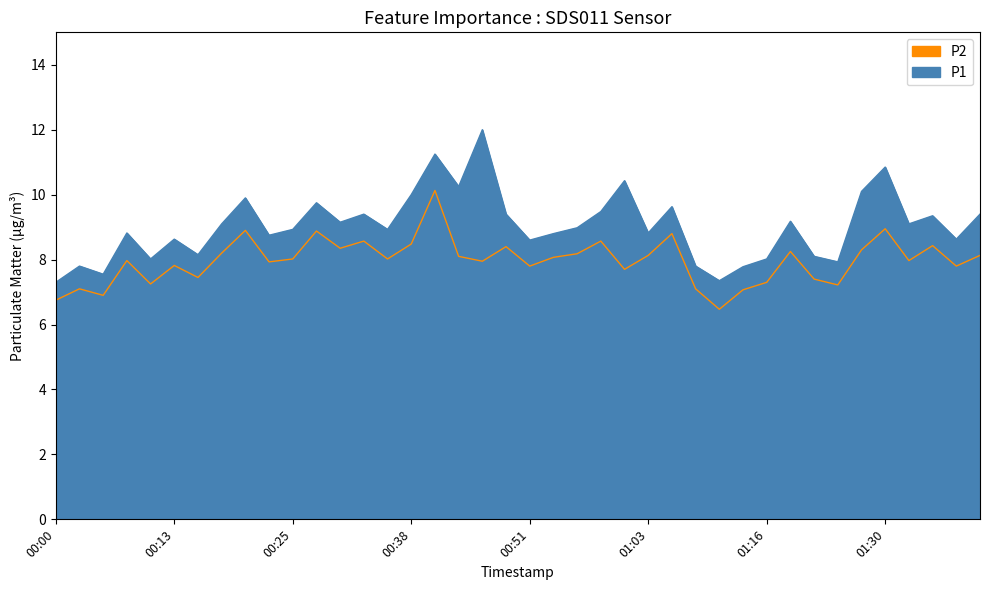

At which label does P1 first exceed 8?

00:08